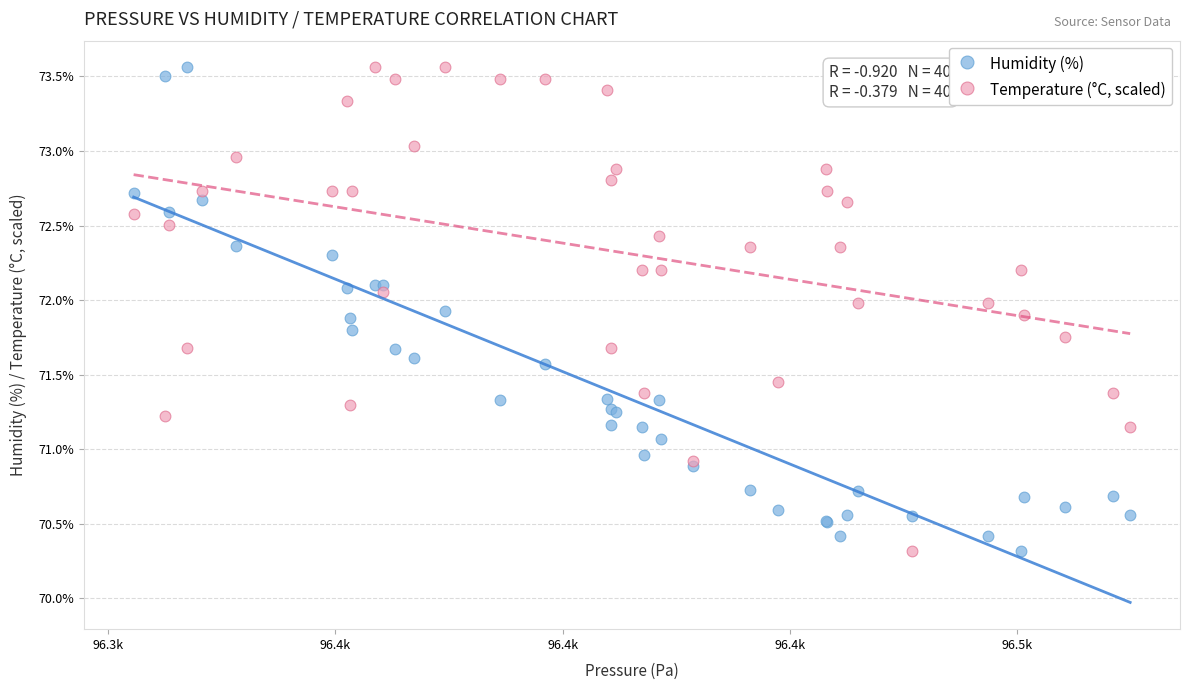

What are all the series names shown in the legend?

Humidity (%), Temperature (°C, scaled)